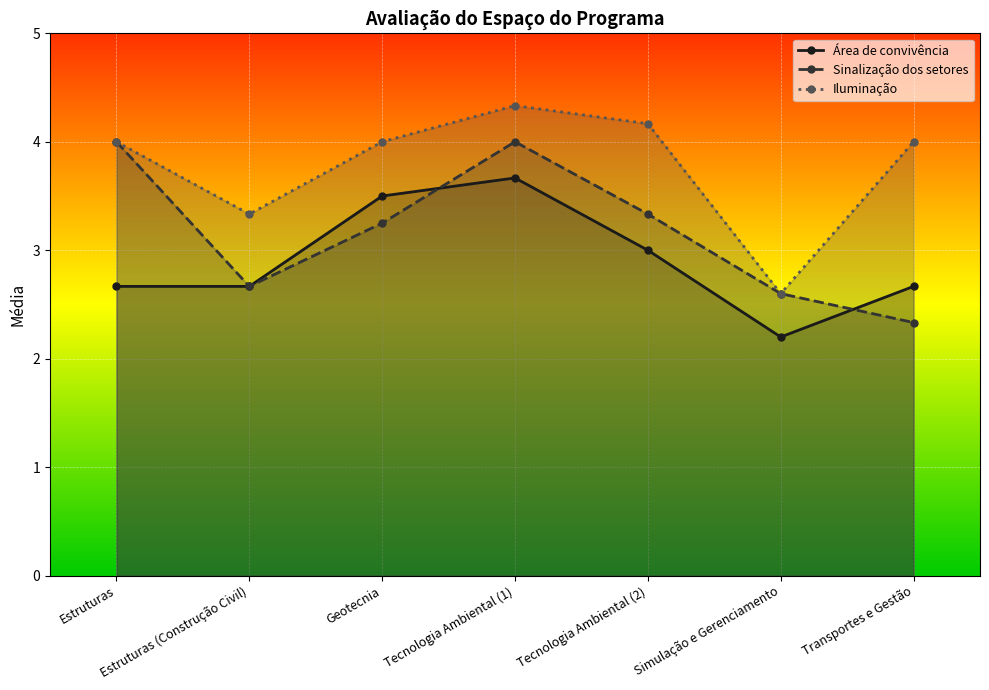

Which label corresponds to the largest value in the chart?

Tecnologia Ambiental (1)